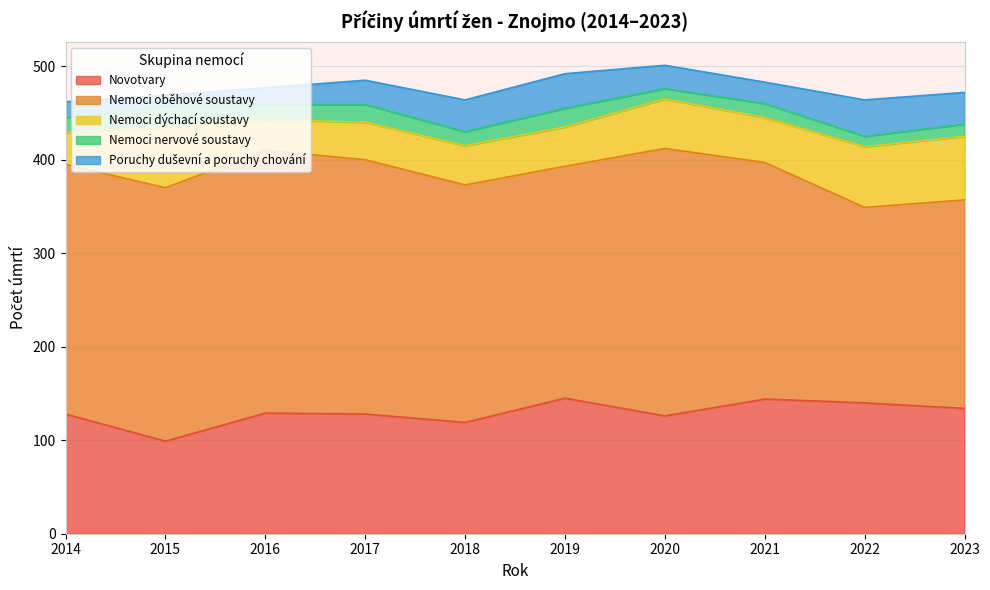

What is the difference between the highest and lowest values at 2014?

251